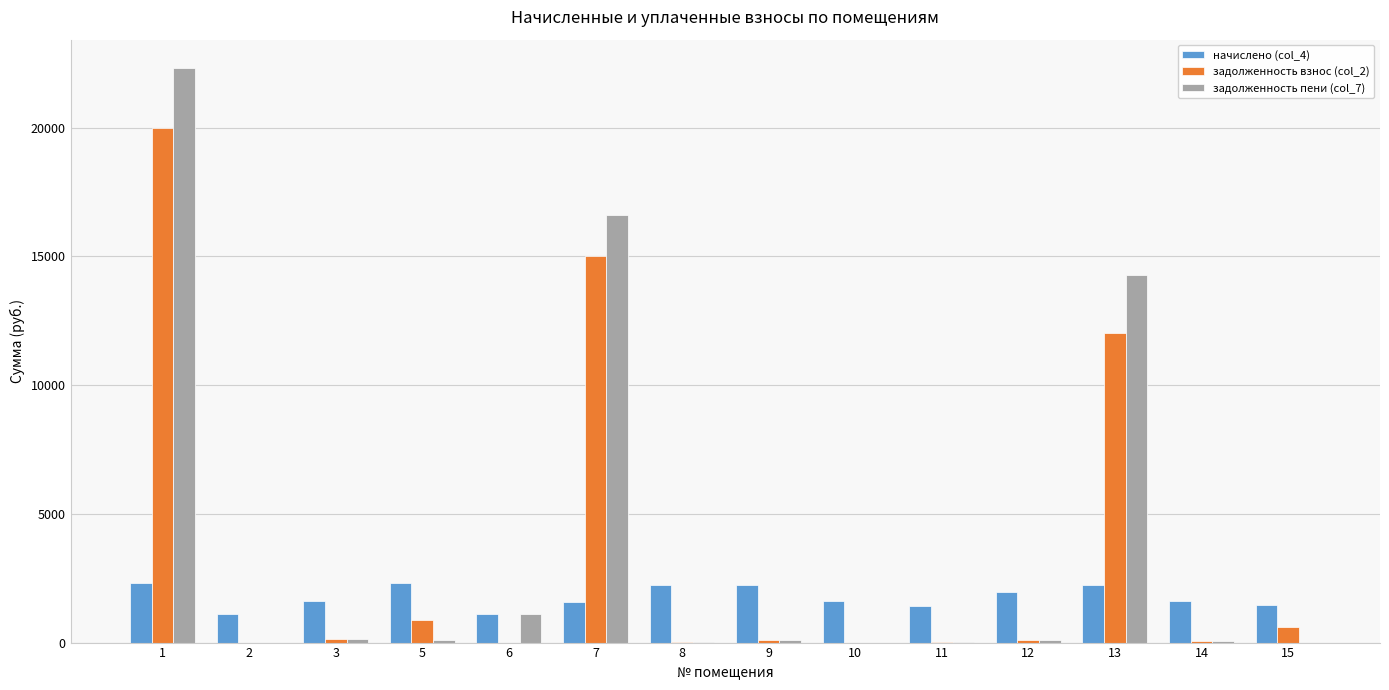

What is the total value across all series at 10?

1602.0